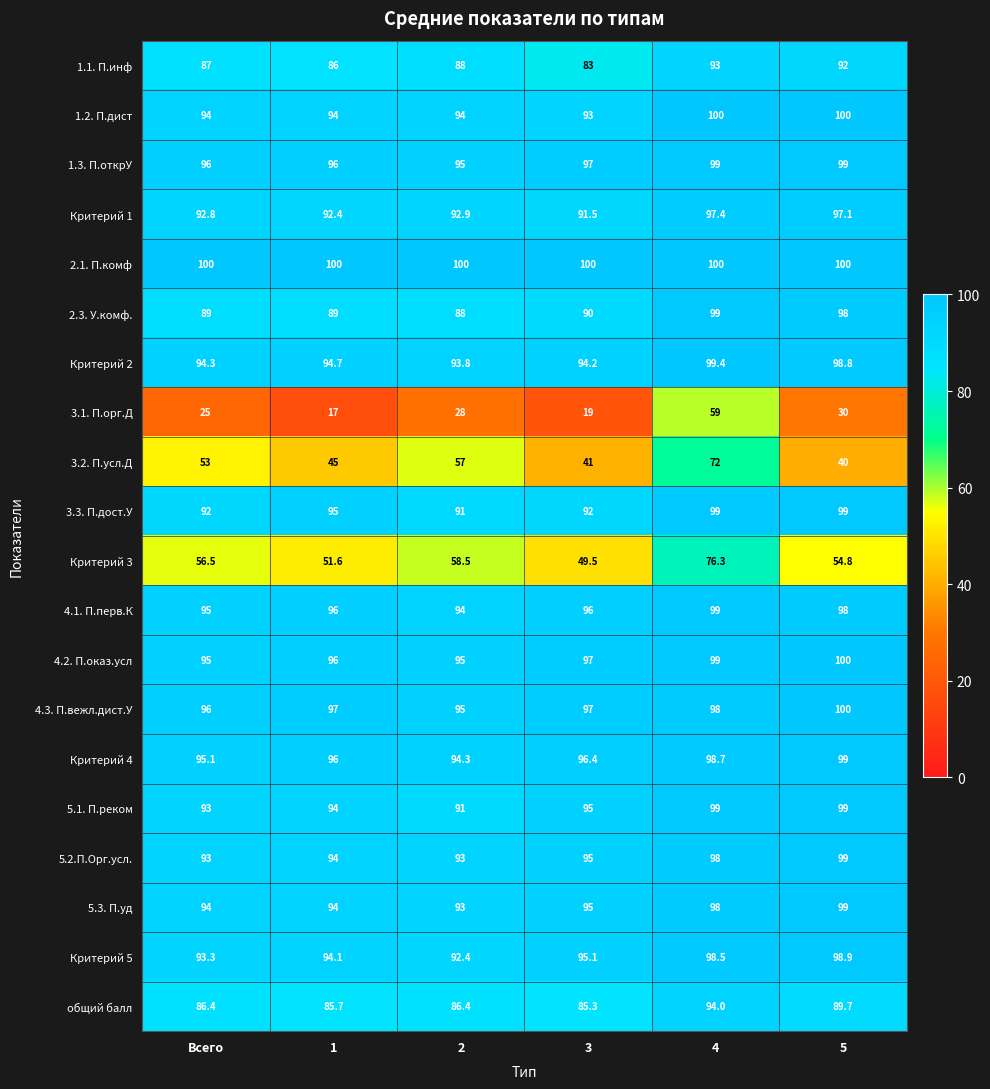

What is the greatest value displayed?

100.0